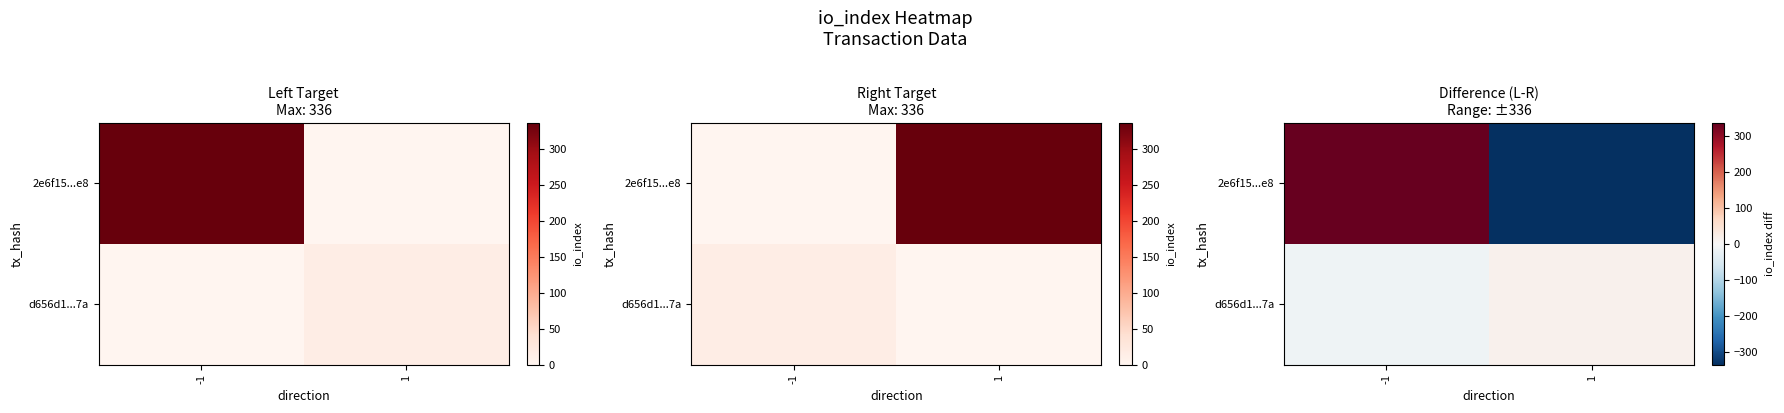

What is the approximate value of d656d1...7a at -1?

-15